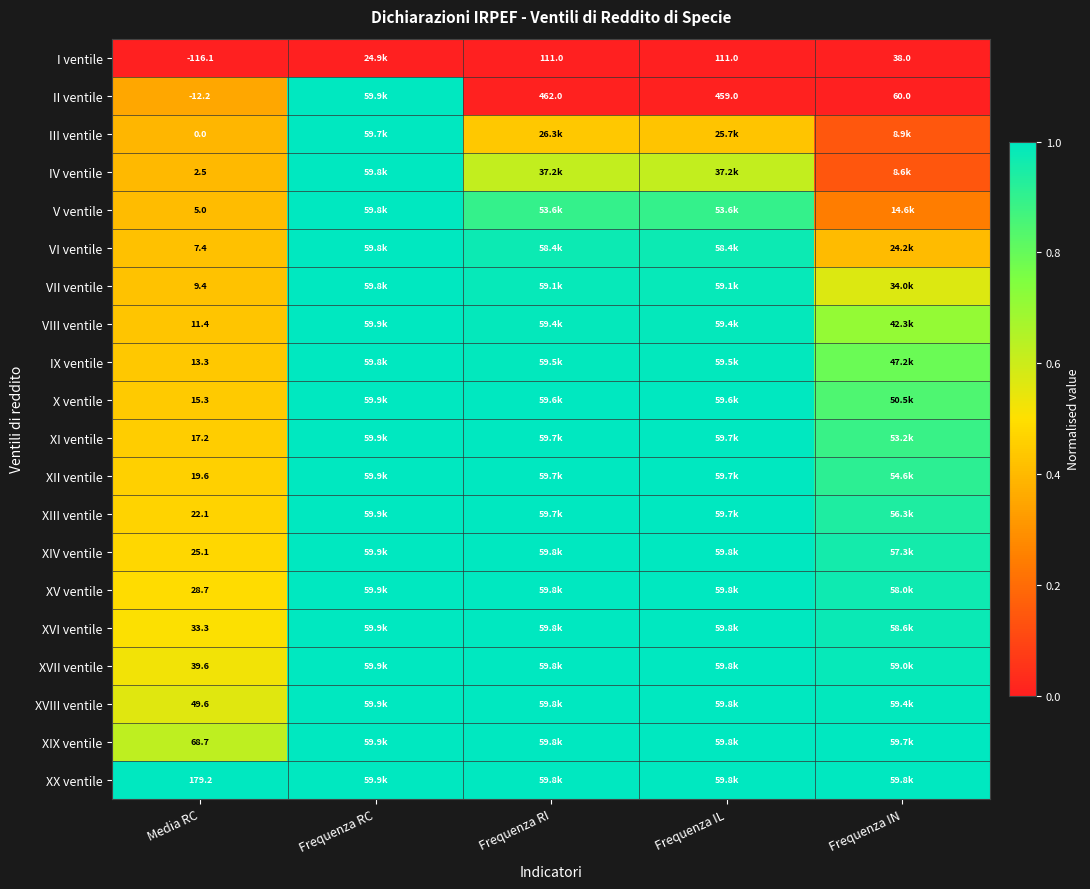

Which category has the lowest value in the X ventile series?

Media RC